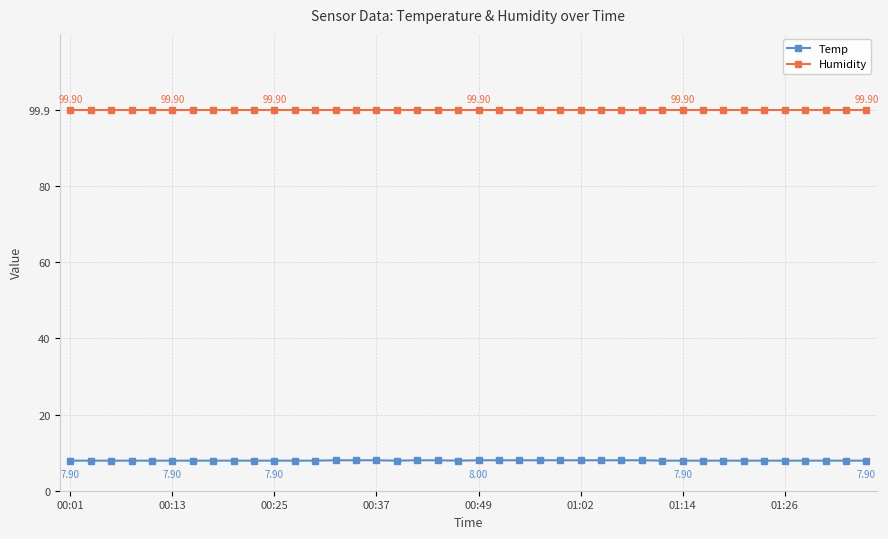

At how many categories does at least one series exceed 83?

40